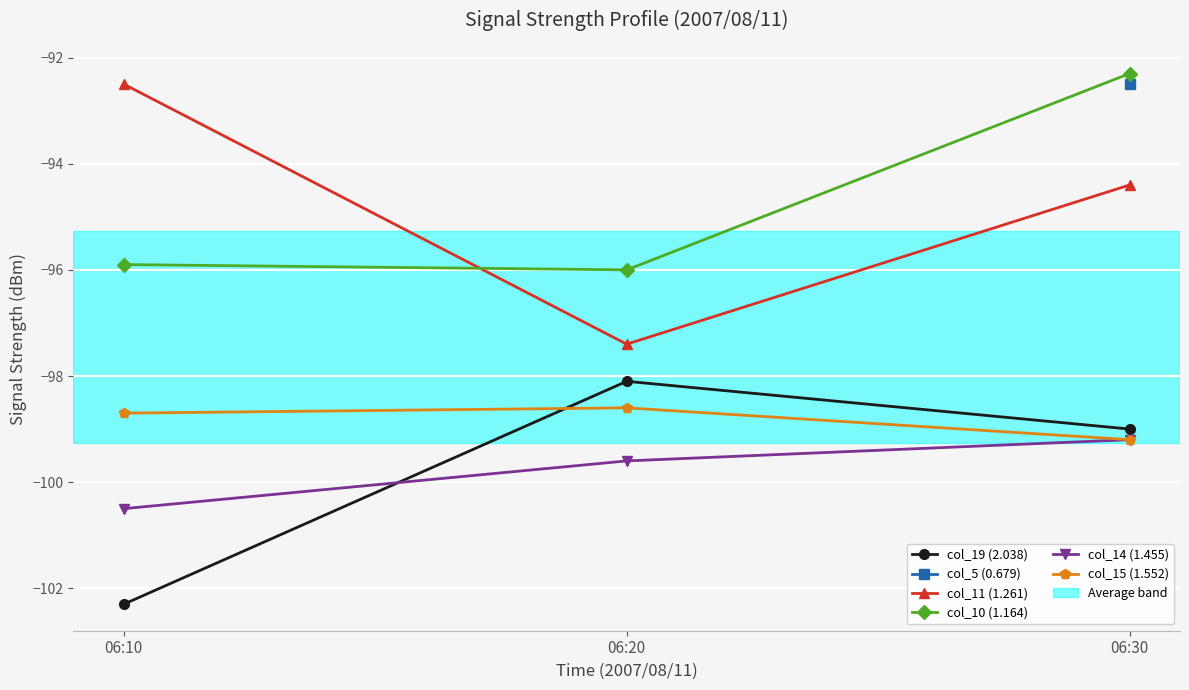

True or false: col_10 (1.164) has a value of -147.0 at 06:10.

False